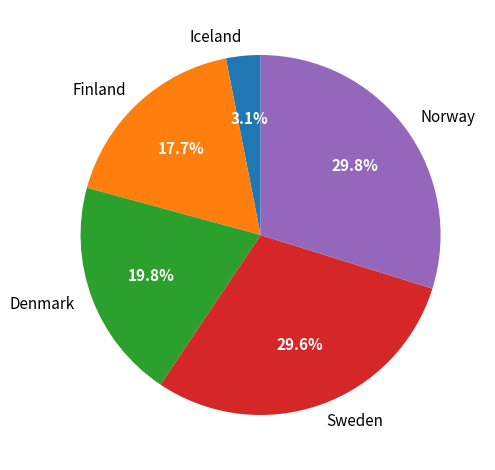

Is there any slice that represents more than half of the pie?

No